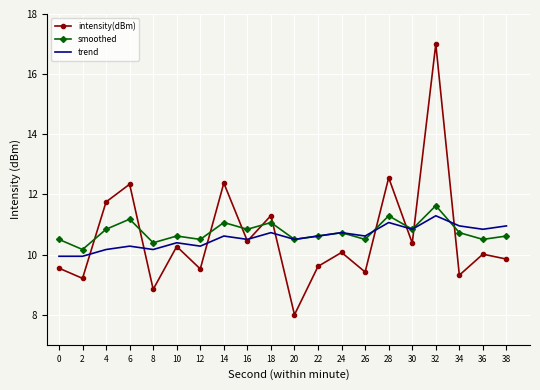

At which label does intensity(dBm) reach its peak?

32